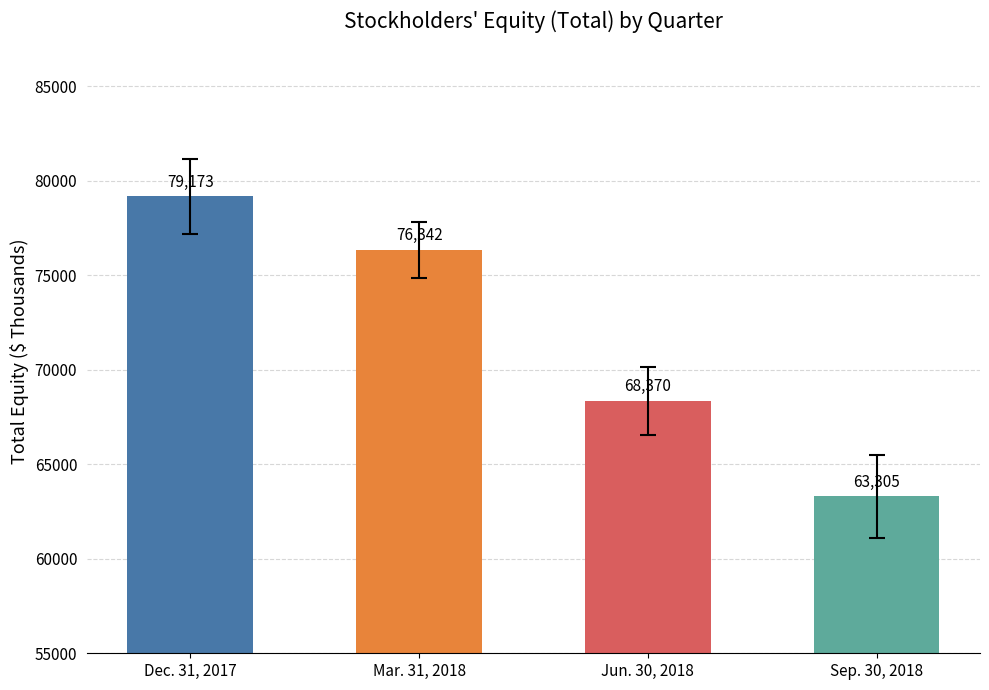

The chart shows a value of 122787 at Jun. 30, 2018. True or false?

False